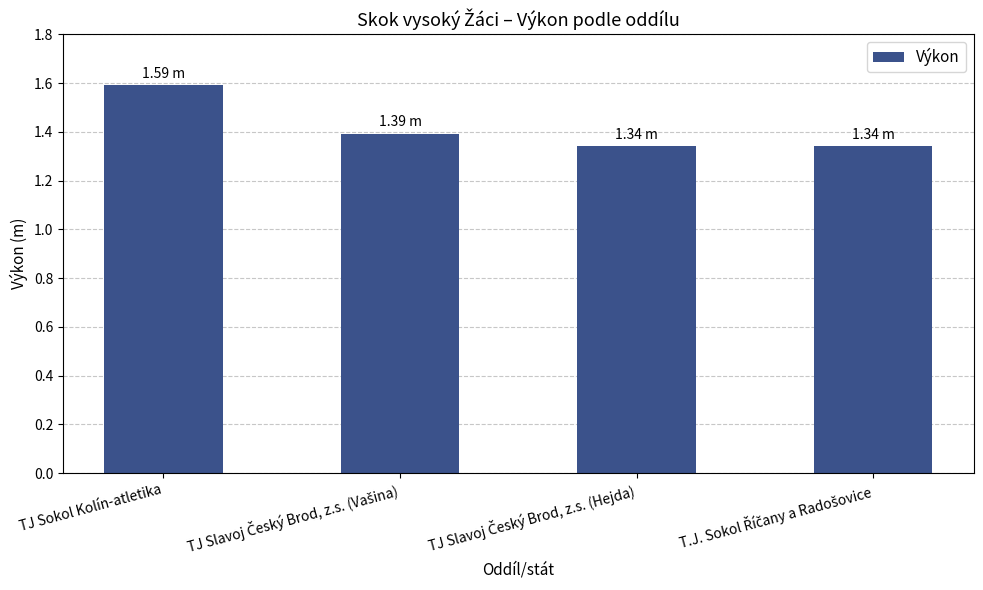

What is the sum of all values?

5.7